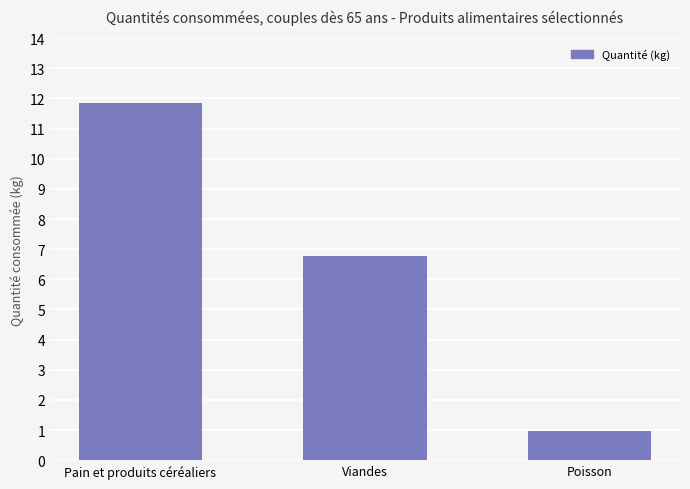

How many data points are above 6?

2